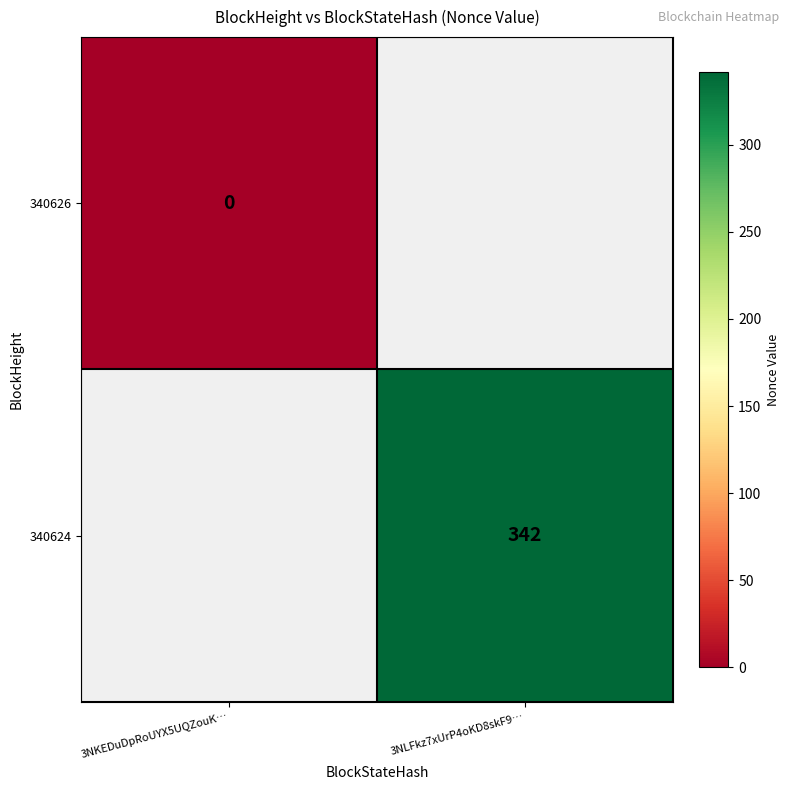

Is it true that 340624 equals 342 at 3NLFkz7xUrP4oKD8skF9…?

True